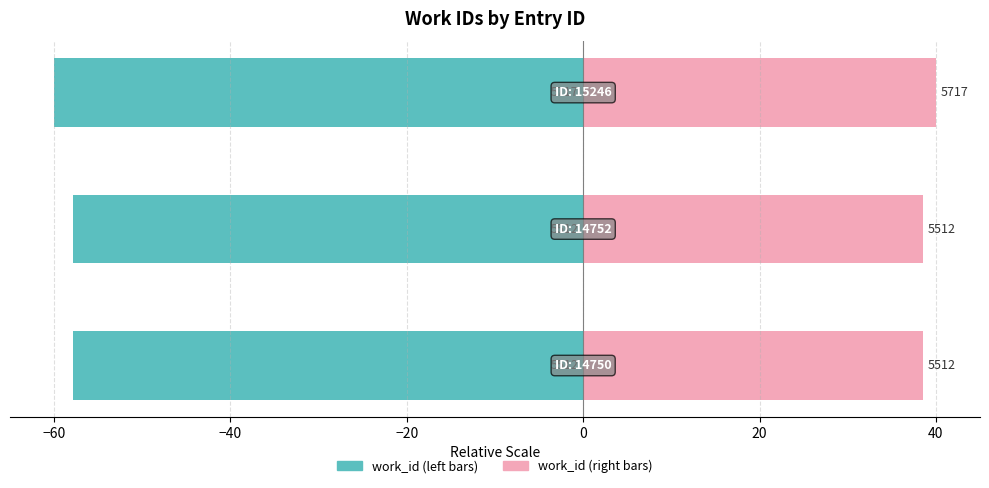

What are all the series names shown in the legend?

work_id (left), work_id (right)